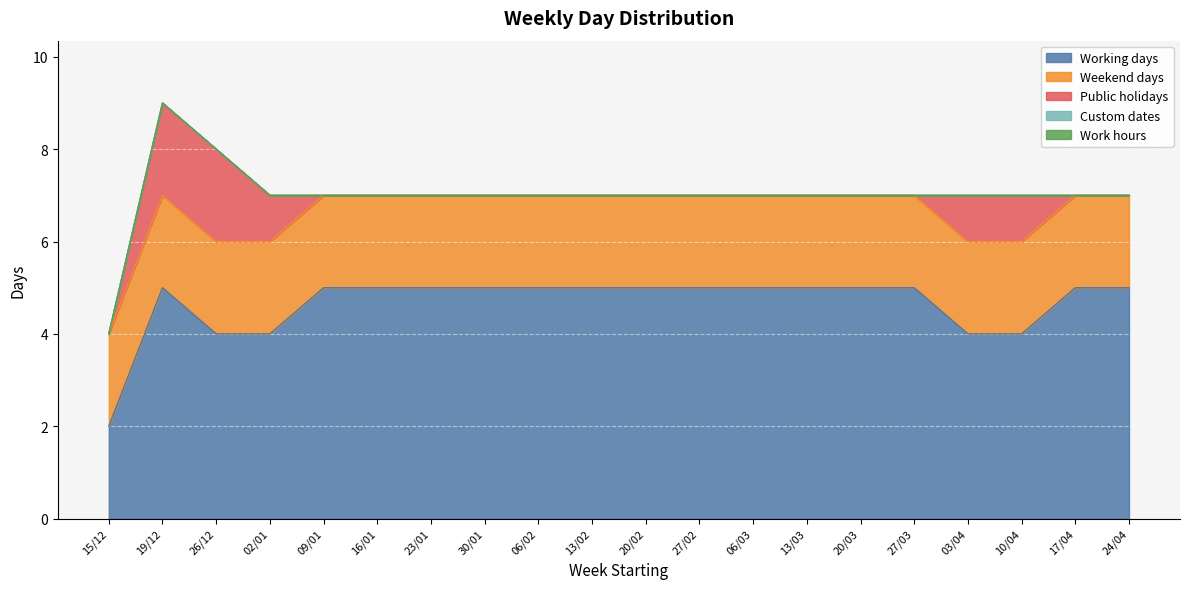

How many data points does each series have?

20